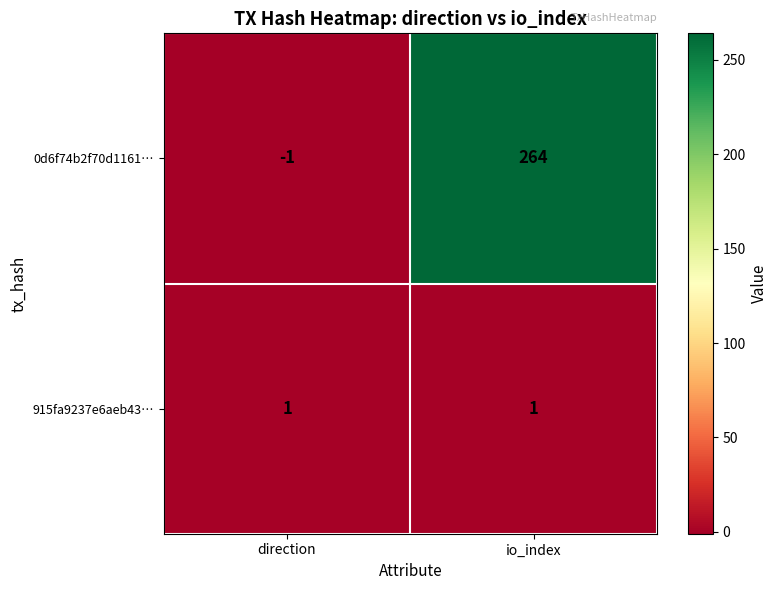

At which category does the chart reach its minimum across all series?

direction